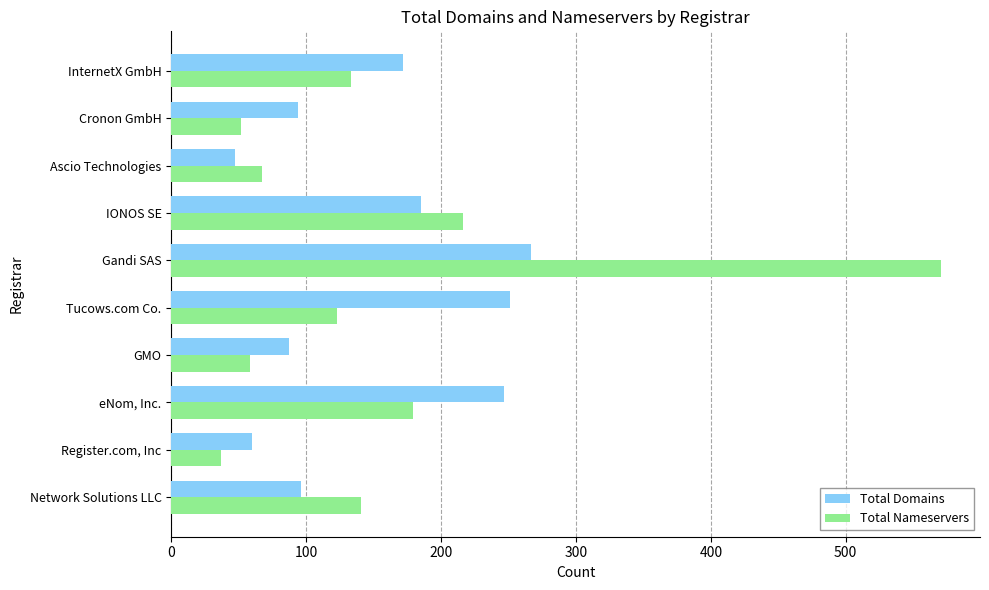

At how many categories does at least one series exceed 165?

5